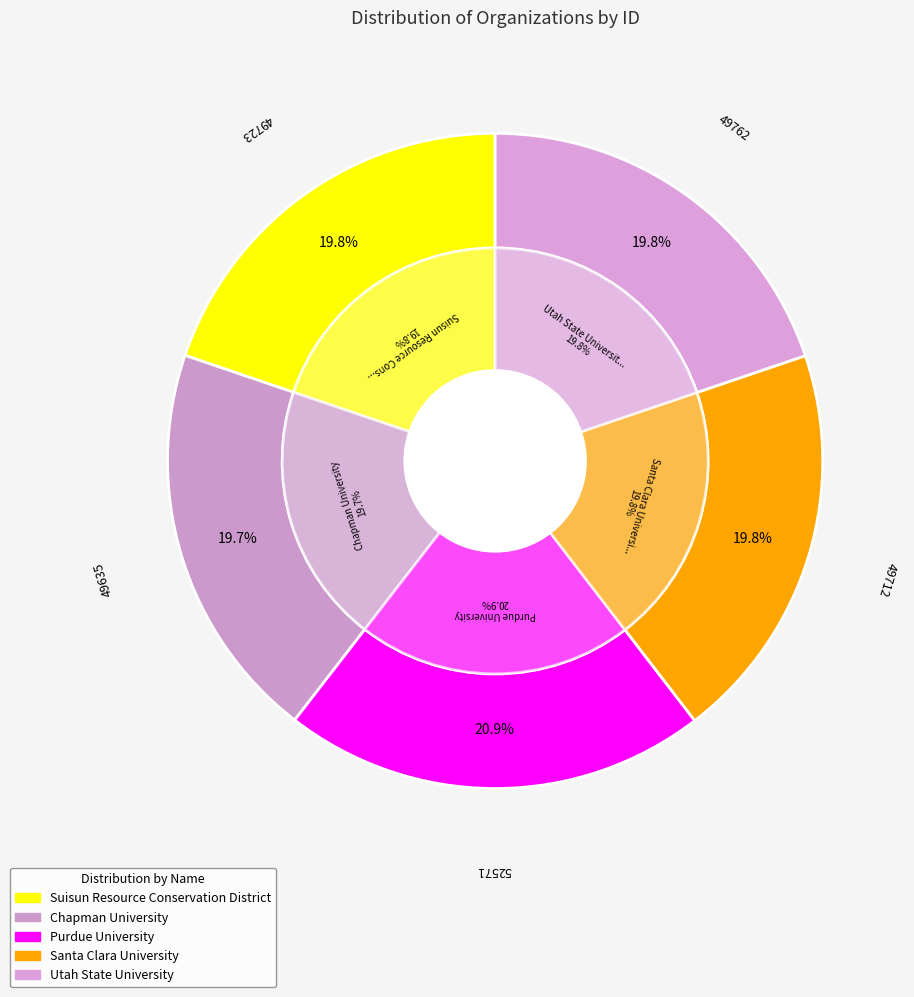

Does Purdue University account for over 50% of the chart?

No